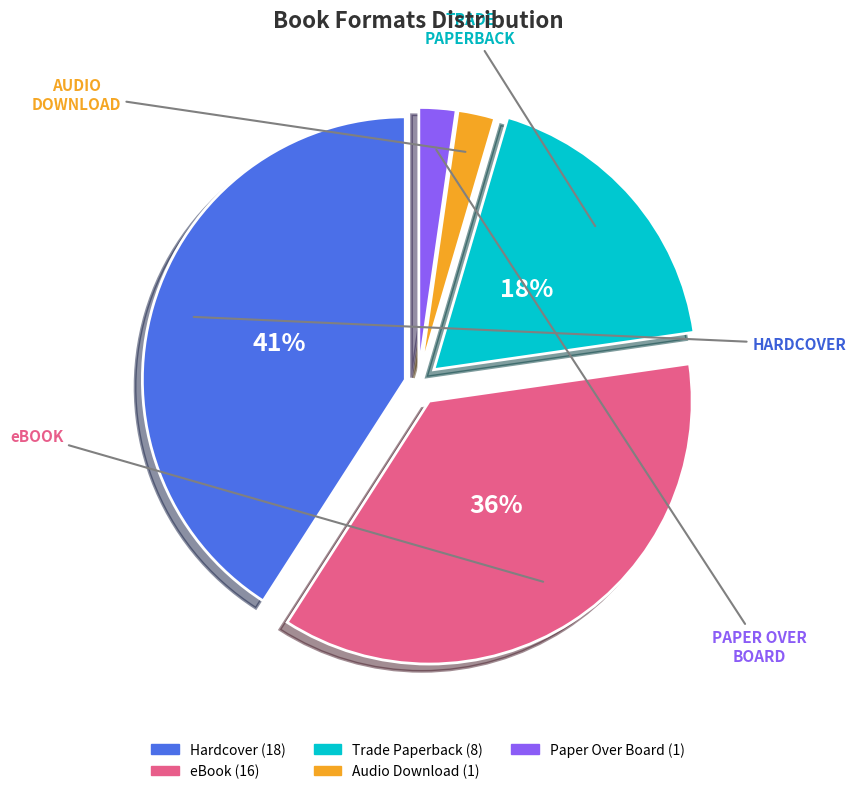

Does any single category account for the majority?

No